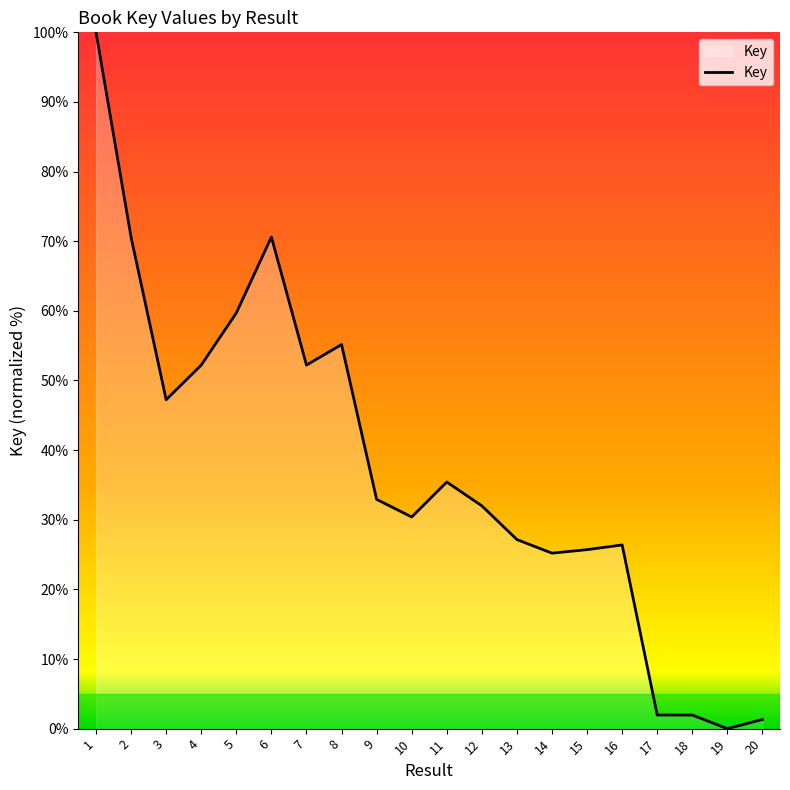

Count the number of data series in this chart.

1